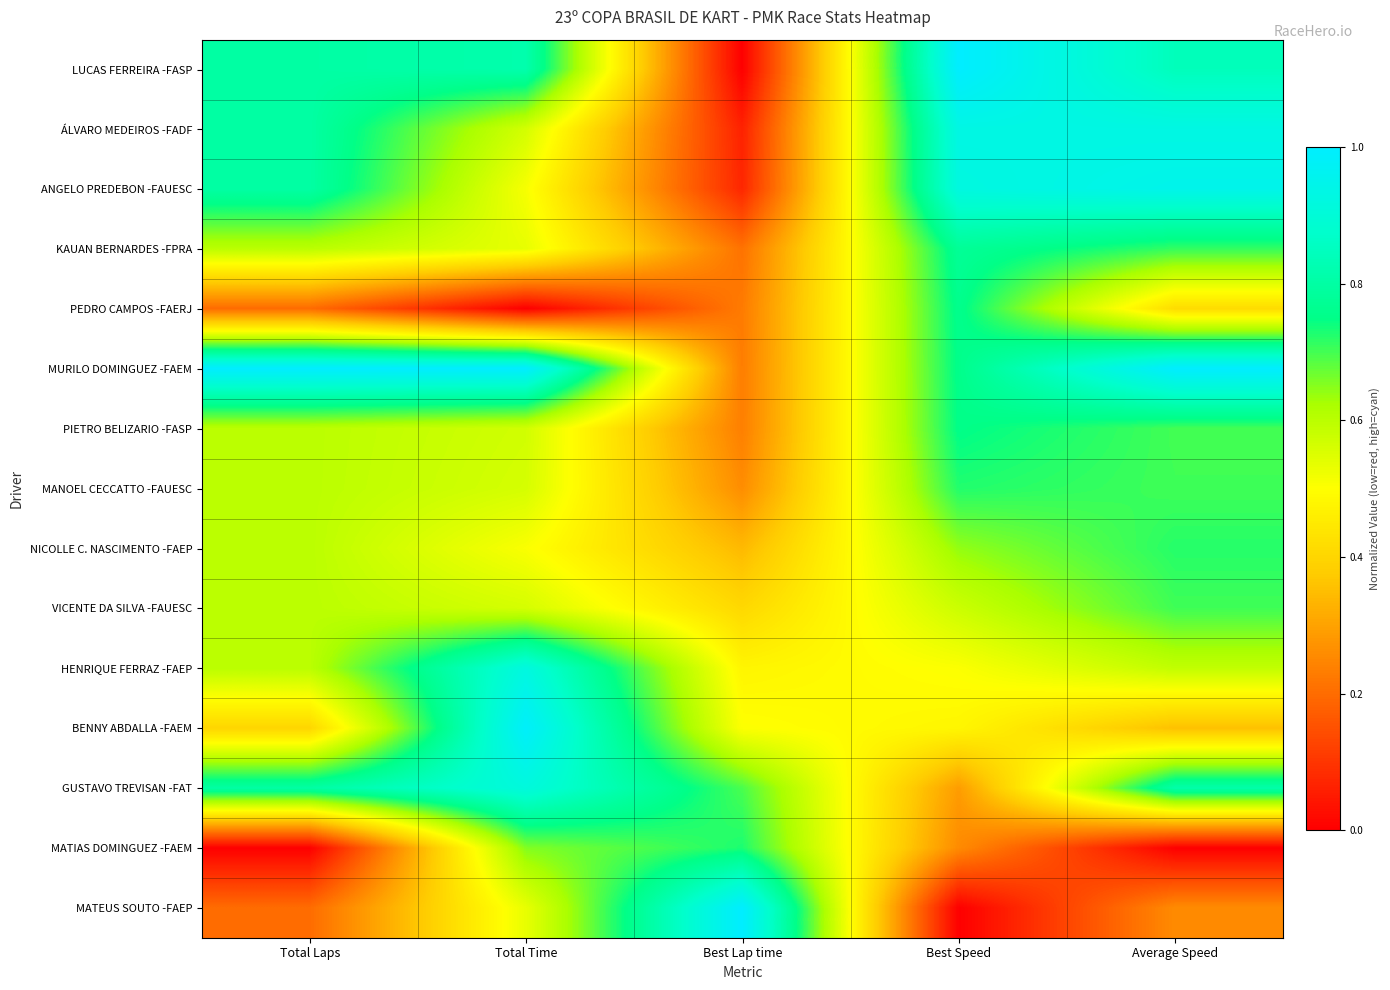

Rank the series at Best Lap time from lowest to highest value.

LUCAS FERREIRA -FASP, ÁLVARO MEDEIROS -FADF, ANGELO PREDEBON -FAUESC, KAUAN BERNARDES -FPRA, PEDRO CAMPOS -FAERJ, MURILO DOMINGUEZ -FAEM, PIETRO BELIZARIO -FASP, MANOEL CECCATTO -FAUESC, NICOLLE C. NASCIMENTO -FAEP, VICENTE DA SILVA -FAUESC, HENRIQUE FERRAZ -FAEP, BENNY ABDALLA -FAEM, GUSTAVO TREVISAN -FAT, MATIAS DOMINGUEZ -FAEM, MATEUS SOUTO -FAEP